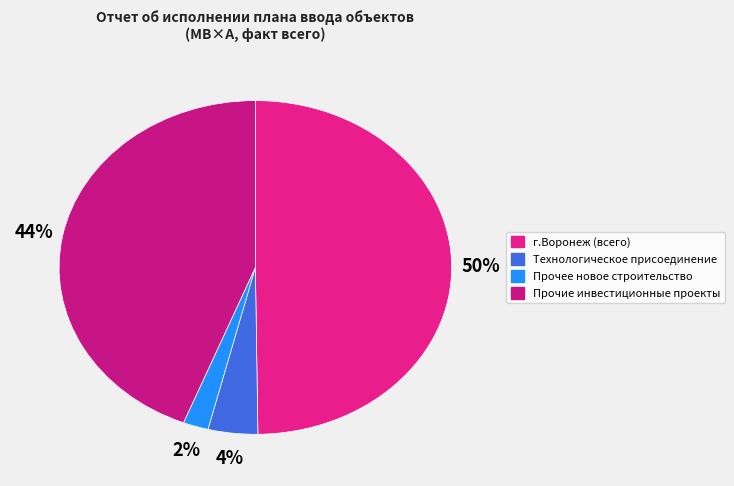

Count the number of slices in the pie.

4